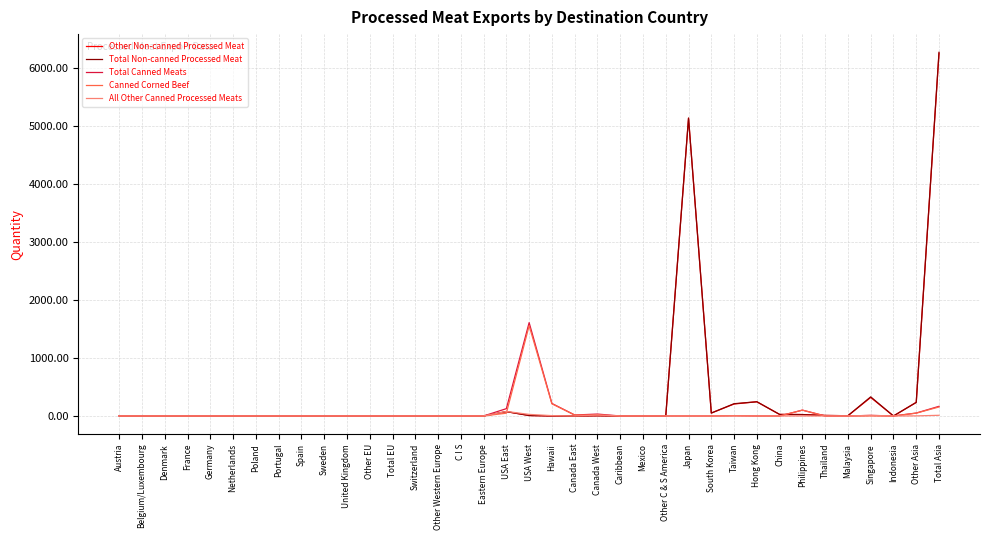

What are all the series names shown in the legend?

Other Non-canned Processed Meat, Total Non-canned Processed Meat, Total Canned Meats, Canned Corned Beef, All Other Canned Processed Meats